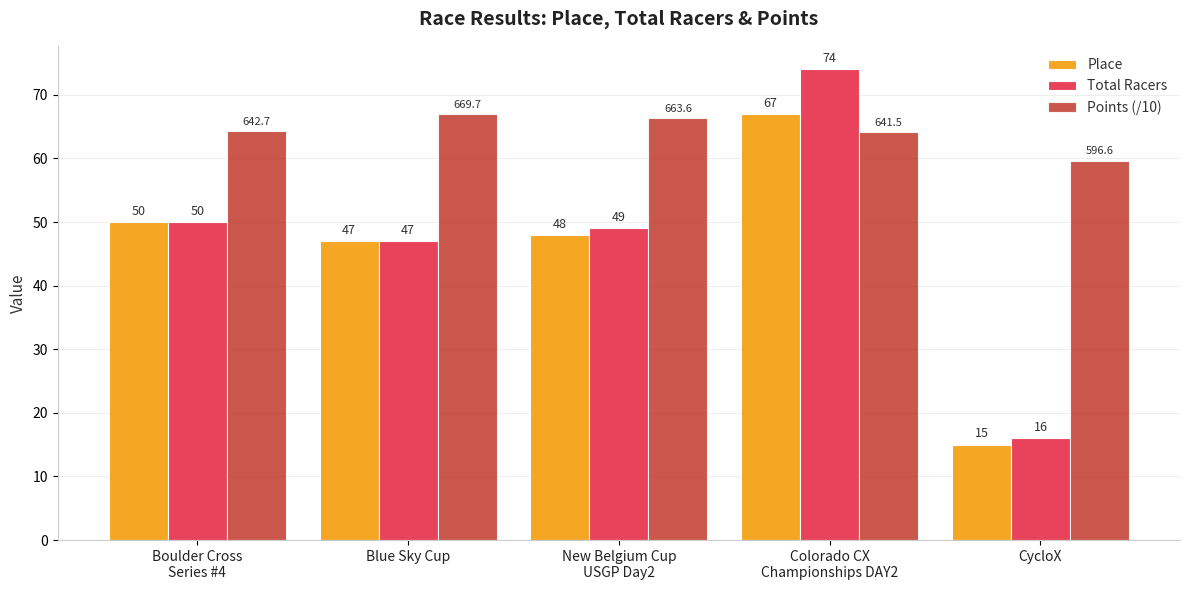

What is the sum of the Points (/10) values at Colorado CX
Championships DAY2 and Boulder Cross
Series #4?

128.4